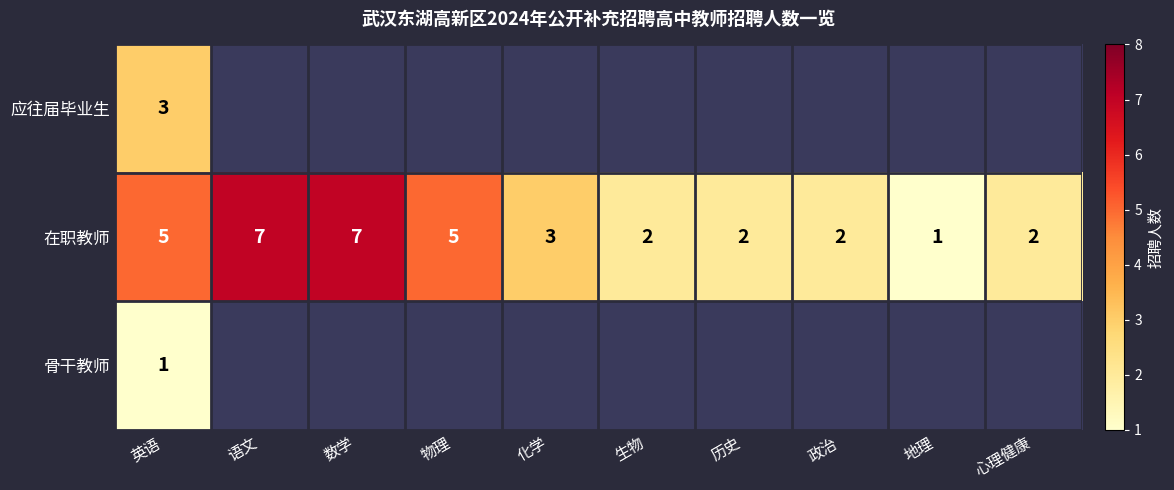

The value of 在职教师 at 化学 is 3. True or false?

True